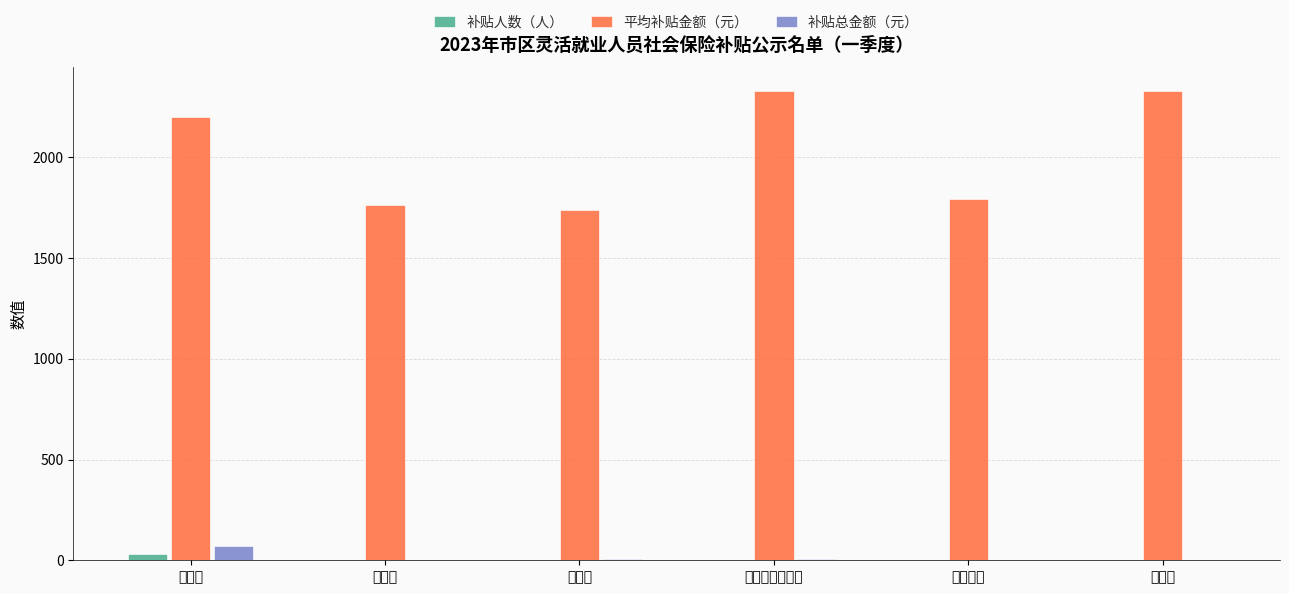

Which series has the largest total across all categories?

平均补贴金额（元）